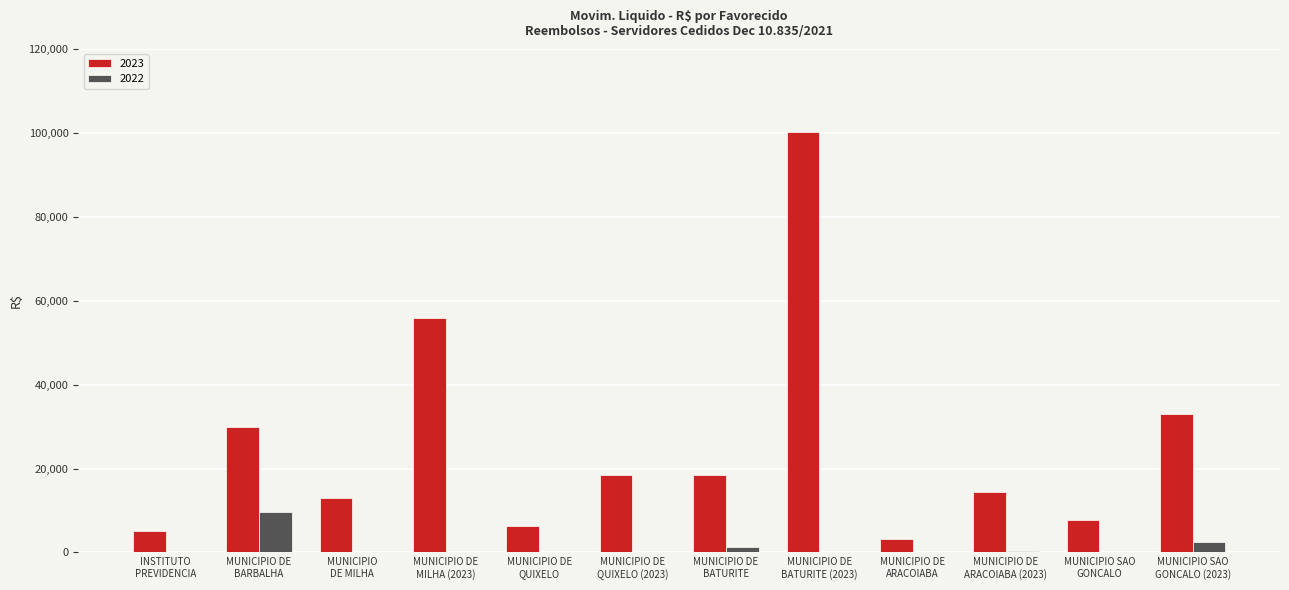

What is the highest value of the 2022 series?

9618.4